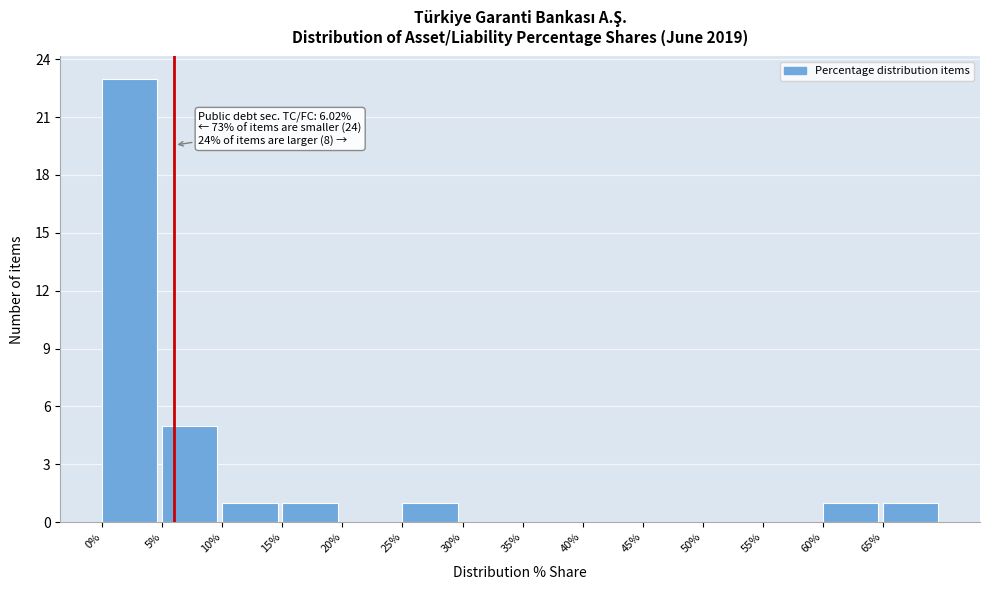

Over which range of the x-axis is the bar tallest?

0 to 5